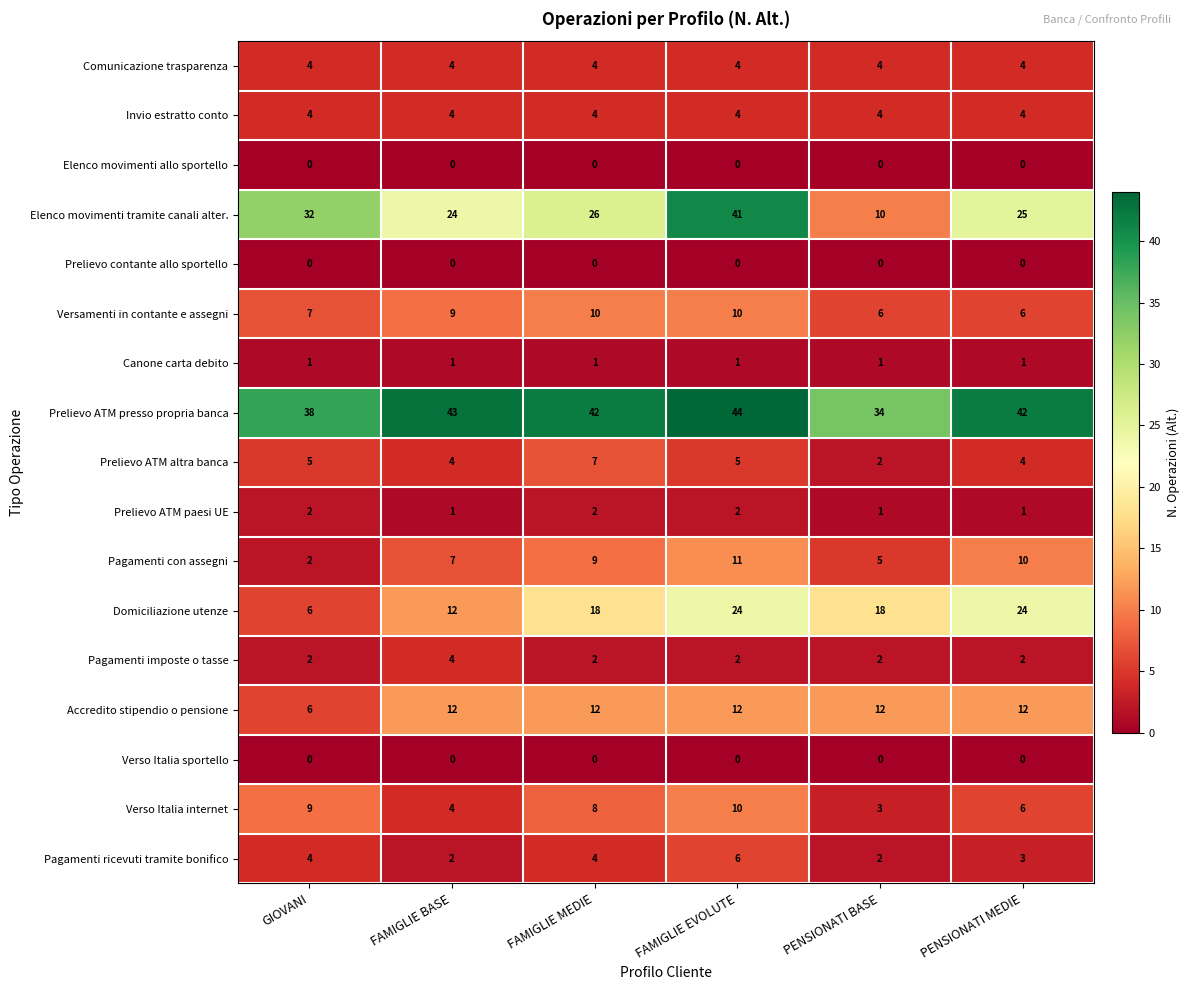

What value does the Prelievo ATM presso propria banca series have at GIOVANI?

38